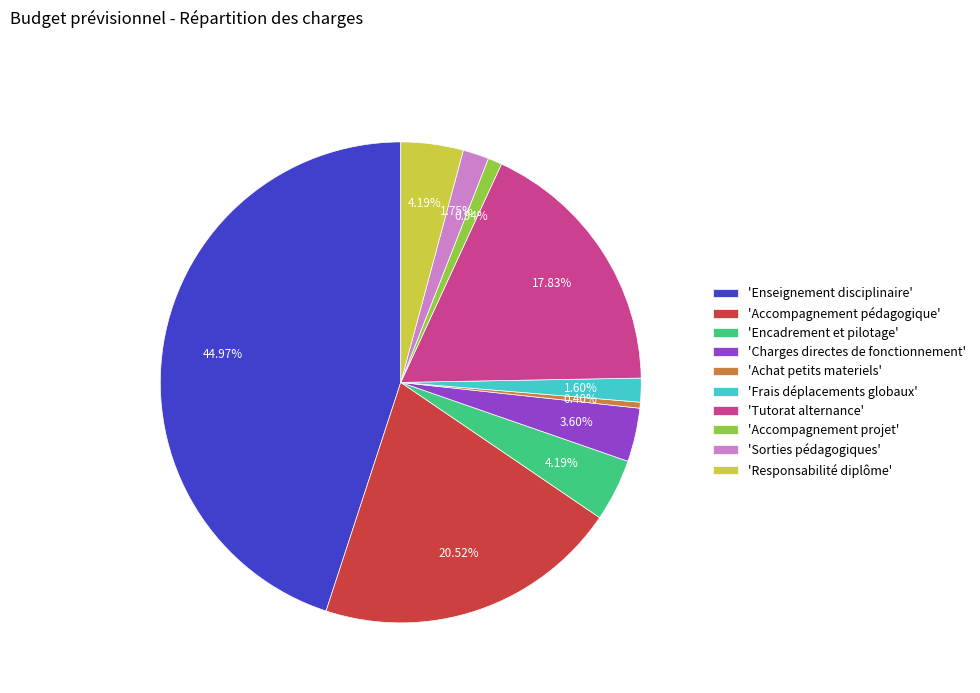

Combined, do 'Enseignement disciplinaire' and 'Sorties pédagogiques' account for over 50%?

No